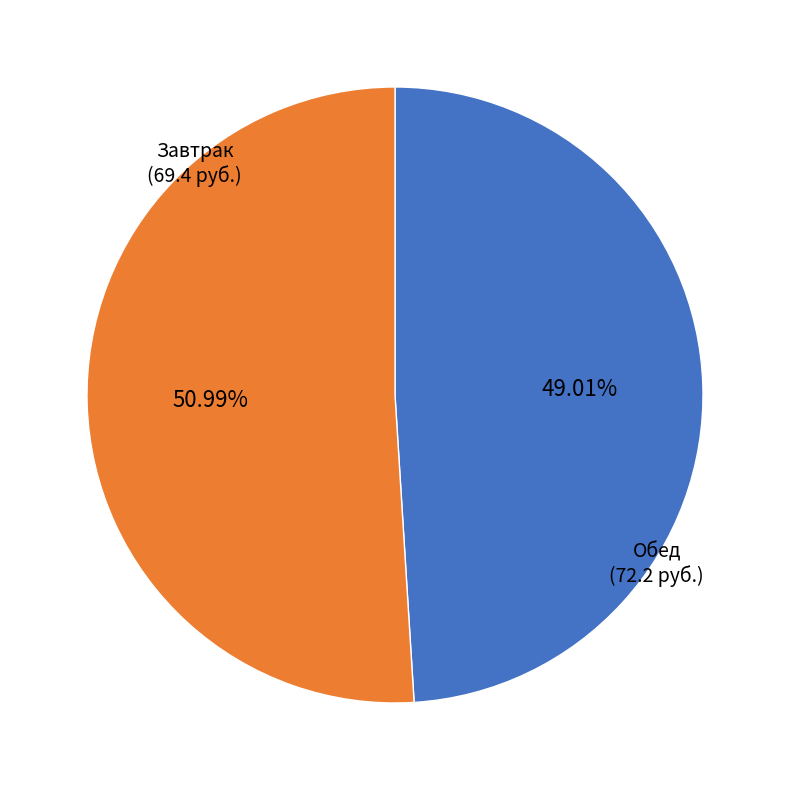

Is there a majority slice in this chart?

Yes